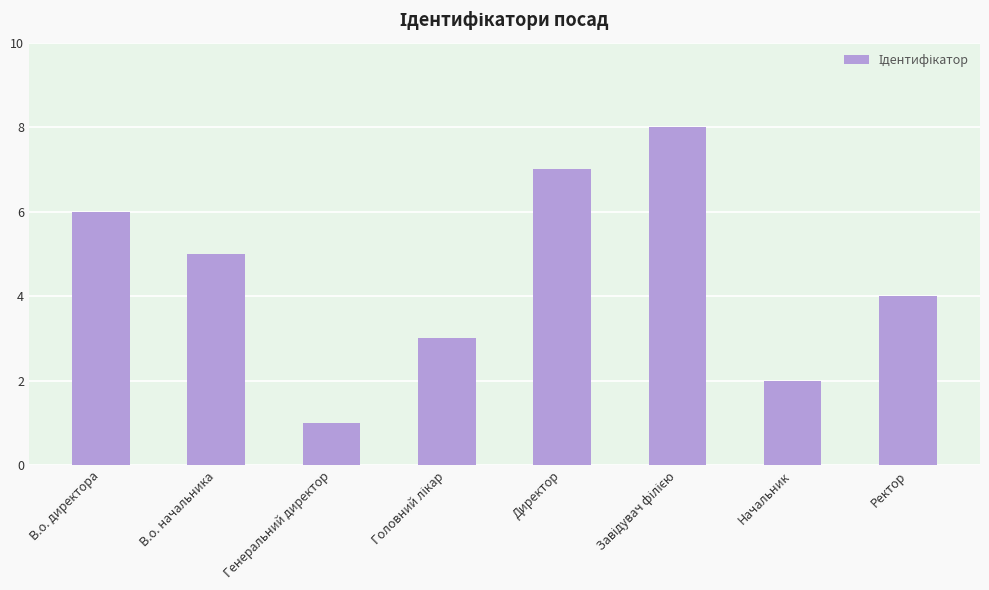

Reading left to right, list all the values displayed in this chart.

6	5	1	3	7	8	2	4